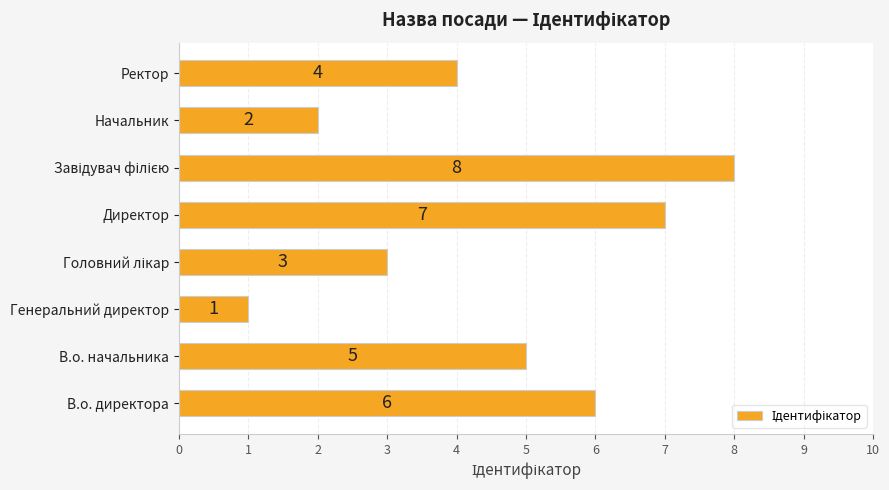

What is the minimum value shown in the chart?

1